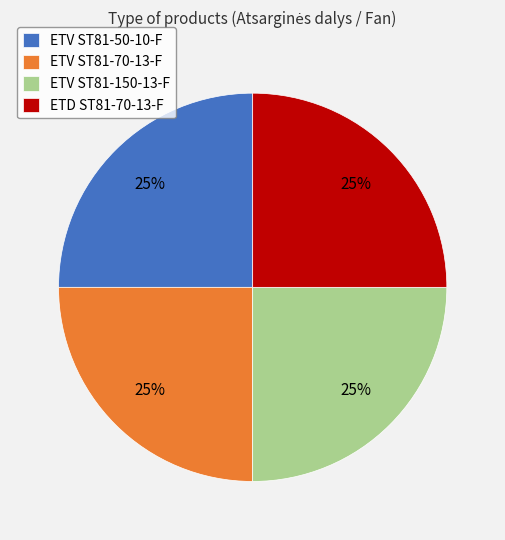

To the nearest percent, what percentage of the pie is ETV ST81-70-13-F?

25%